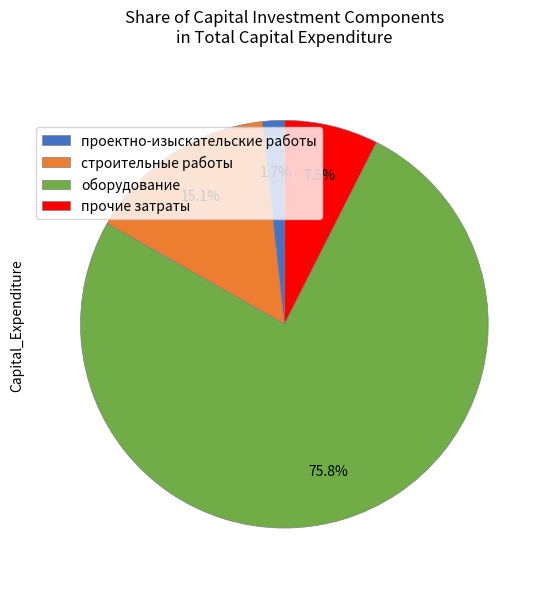

The проектно-изыскательские работы slice represents 2% of the pie. True or false?

True